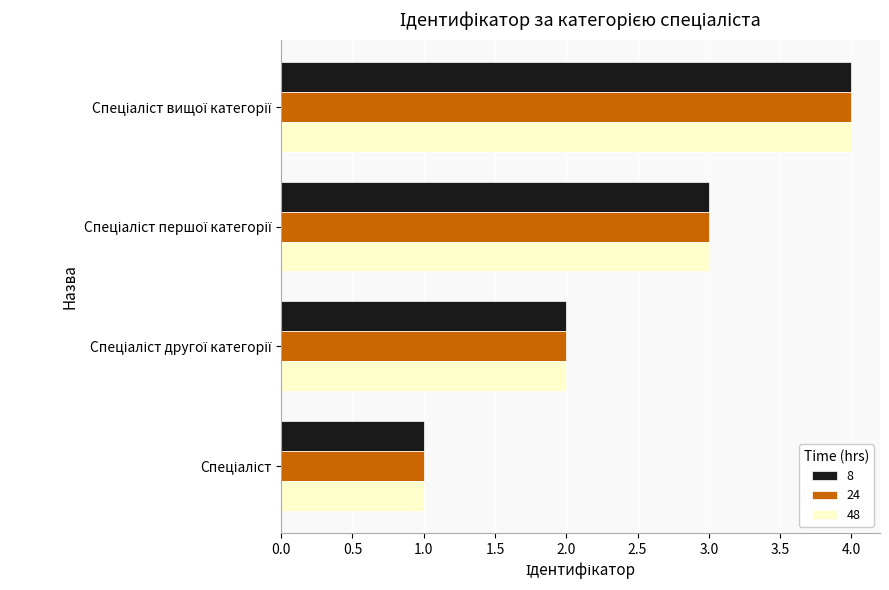

What is the sum of all 8 values?

10